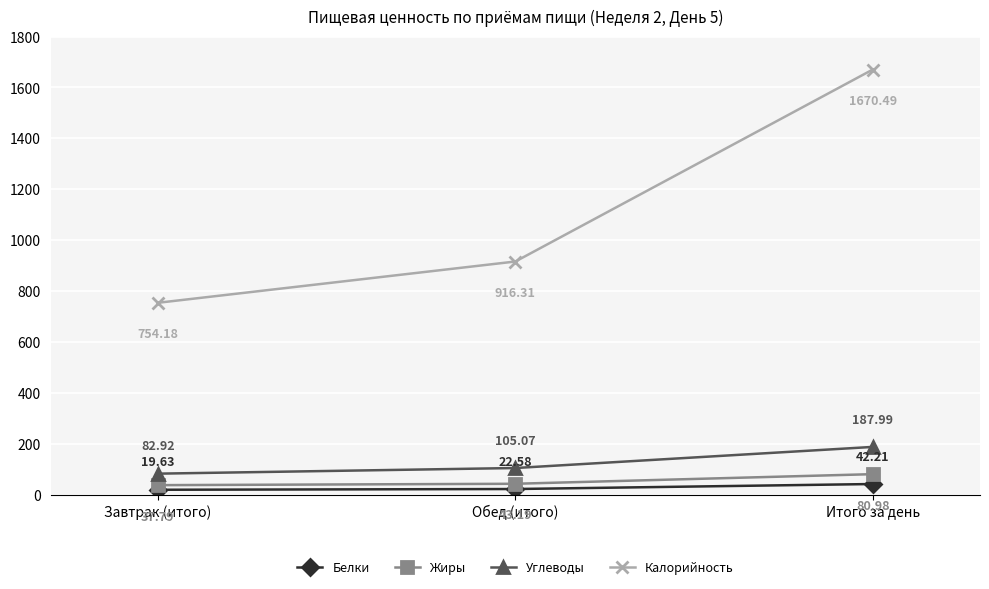

Which label corresponds to the smallest value in the chart?

Завтрак (итого)